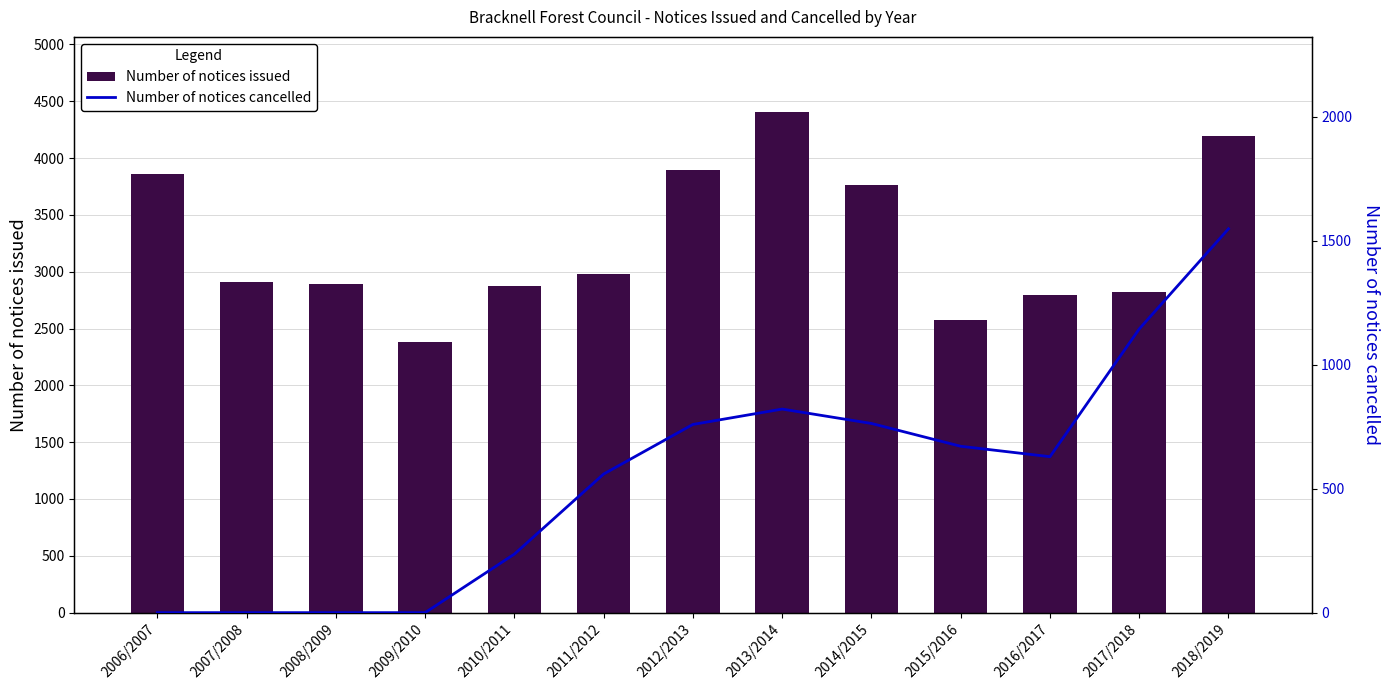

What is the difference between the Number of notices issued values at 2007/2008 and 2011/2012?

73